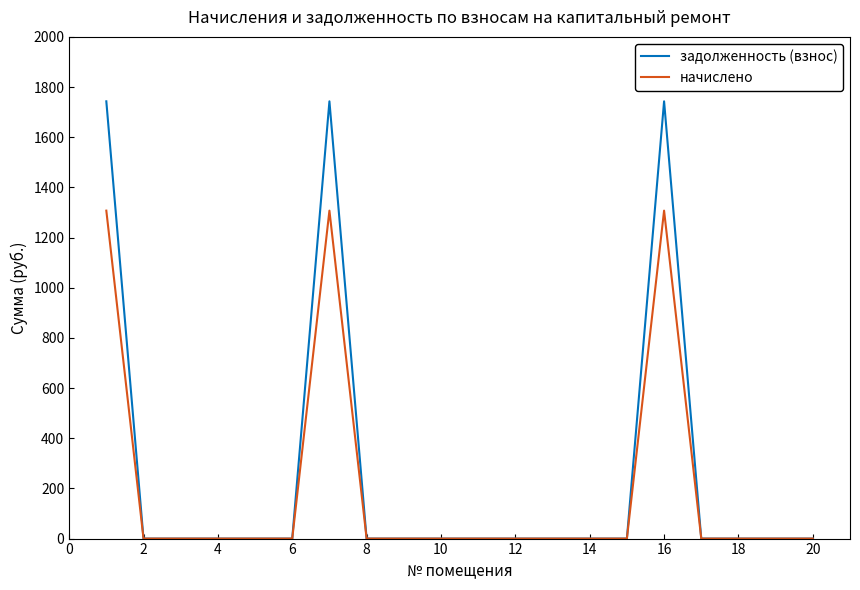

Which series has the largest range (max minus min)?

задолженность (взнос)